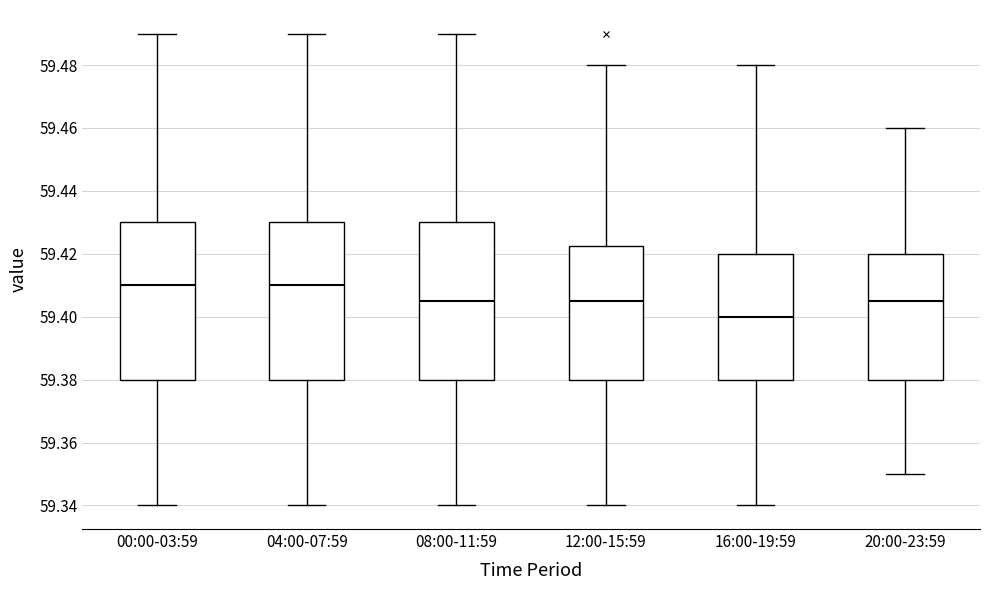

Reading left to right, read every box against the y-axis: the position of its median line, the range the box covers, and the ends of its whiskers. The values are not printed on the chart, so give them approximately, as read against the axis.

00:00-03:59: median 59.410, box 59.380 to 59.430, whiskers 59.340 to 59.490
04:00-07:59: median 59.410, box 59.380 to 59.430, whiskers 59.340 to 59.490
08:00-11:59: median 59.406, box 59.380 to 59.430, whiskers 59.340 to 59.490
12:00-15:59: median 59.406, box 59.380 to 59.422, whiskers 59.340 to 59.480
16:00-19:59: median 59.400, box 59.380 to 59.420, whiskers 59.340 to 59.480
20:00-23:59: median 59.406, box 59.380 to 59.420, whiskers 59.350 to 59.460